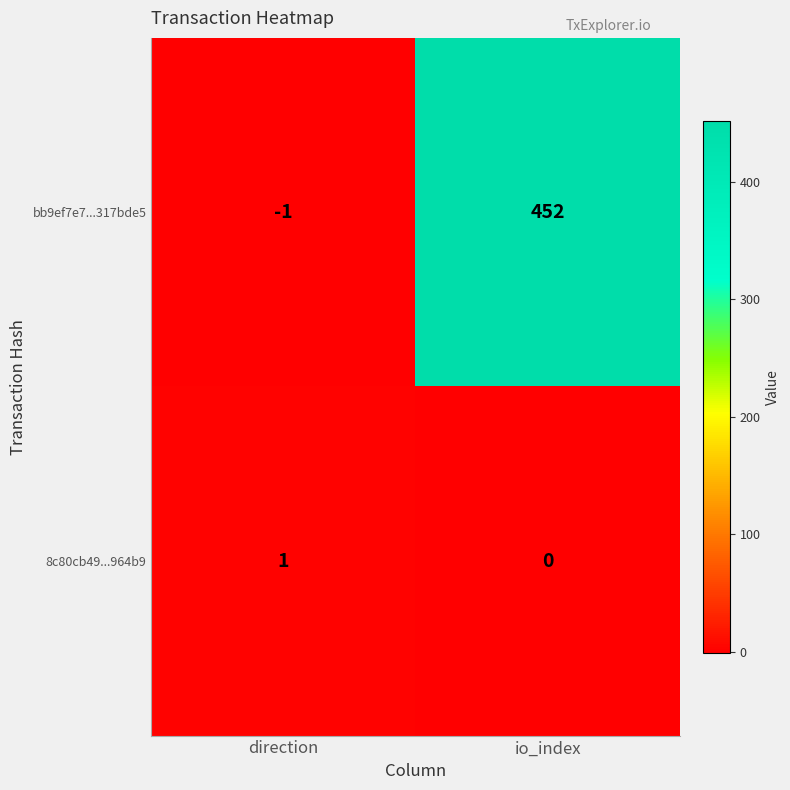

List the series in order of their peak value, lowest first.

8c80cb49...964b9, bb9ef7e7...317bde5